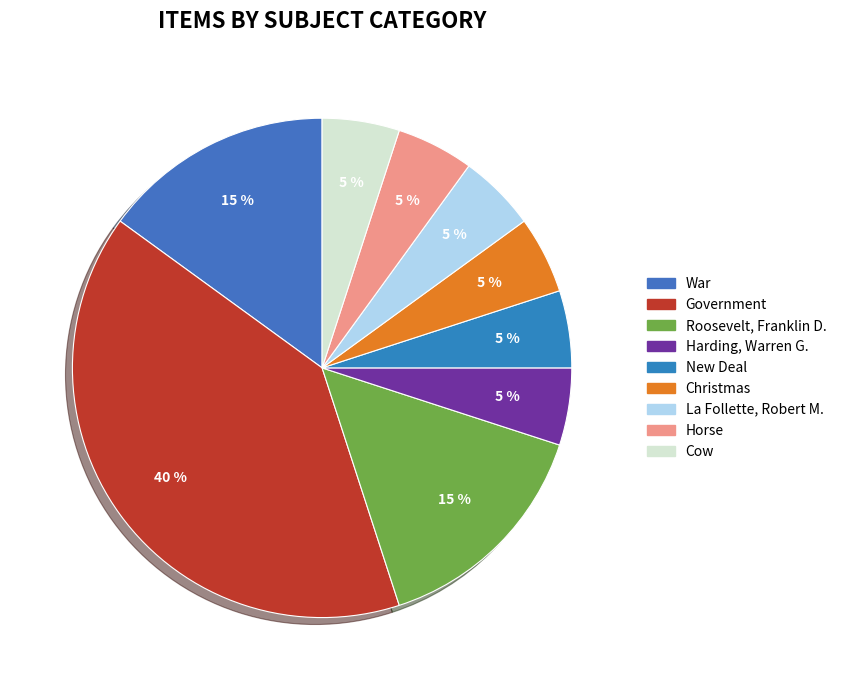

To the nearest percent, what is the difference between the largest and smallest slice percentages?

35%